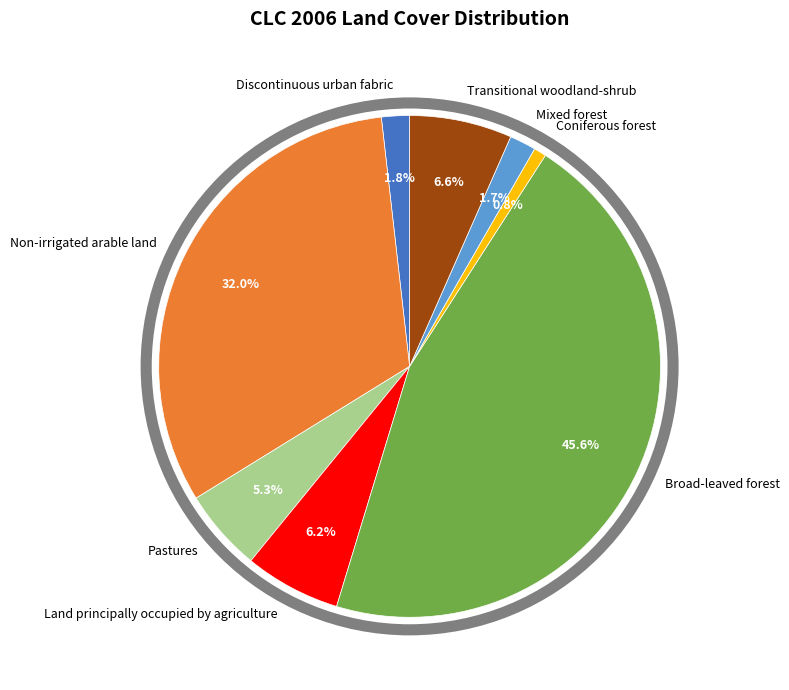

The Transitional woodland-shrub slice represents 17% of the pie. True or false?

False